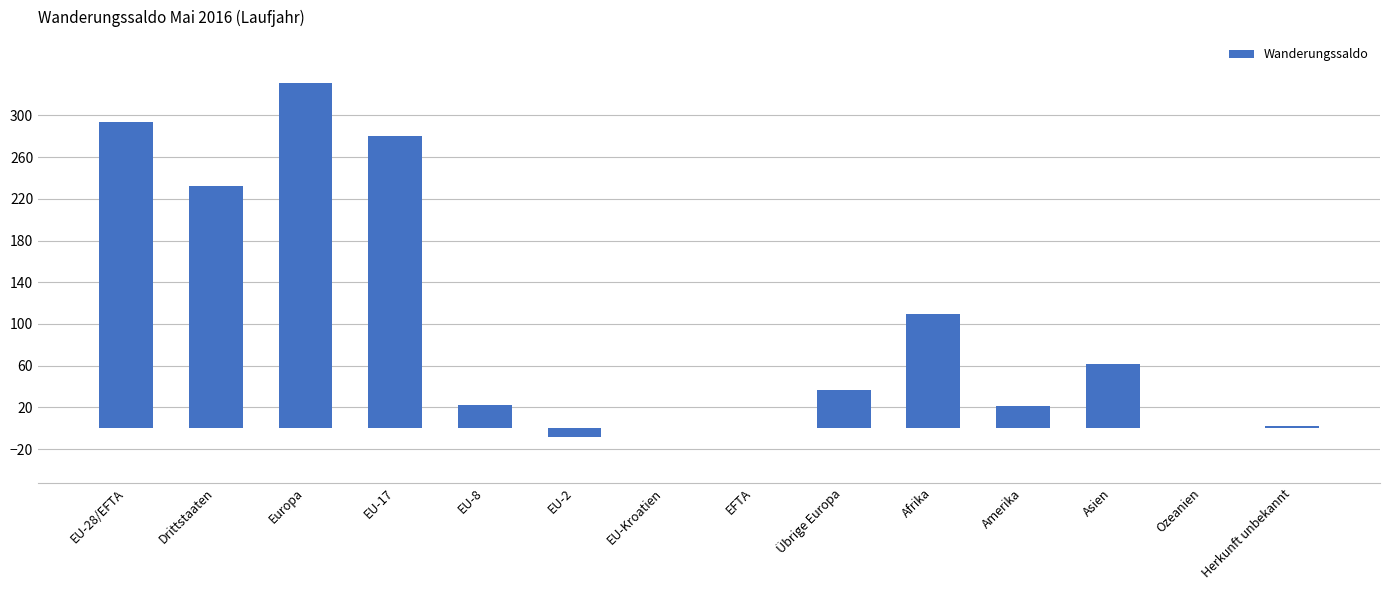

Is it true that the value at EU-28/EFTA is 188?

False